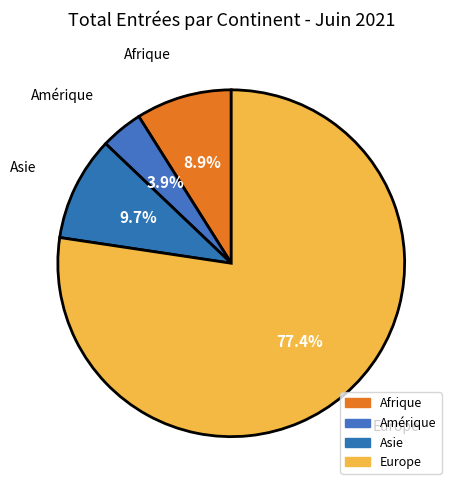

Which slice is the smallest?

Amérique